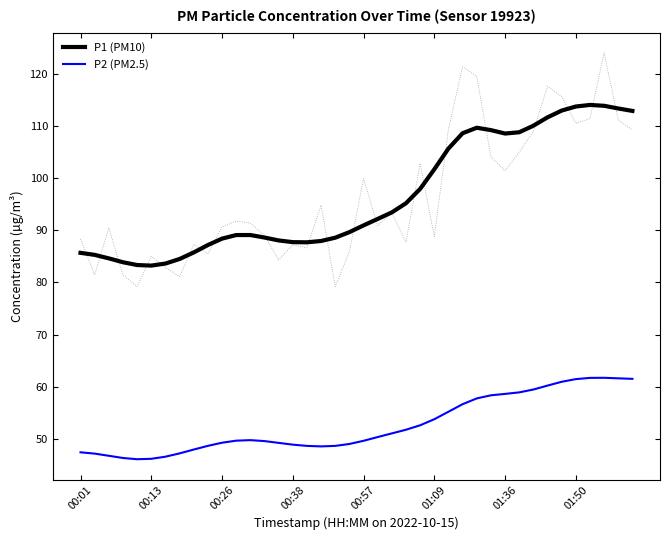

Which series has the largest range (max minus min)?

P1 (PM10)